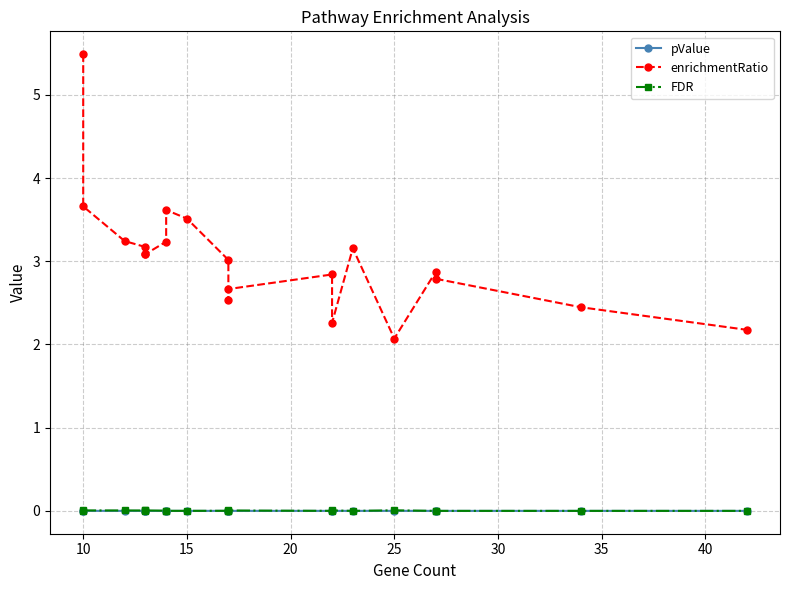

At 15, list the series in order from largest to smallest.

enrichmentRatio, FDR, pValue